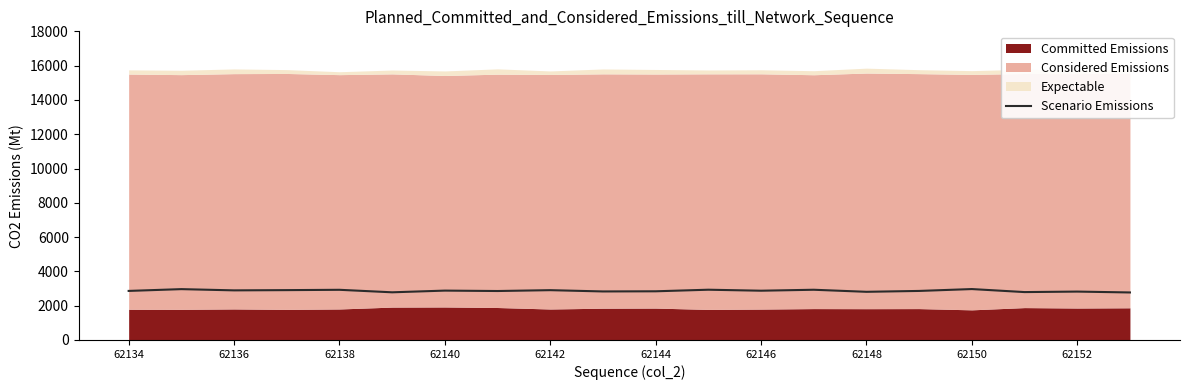

Is it true that Scenario Emissions equals 4130 at 62152?

False